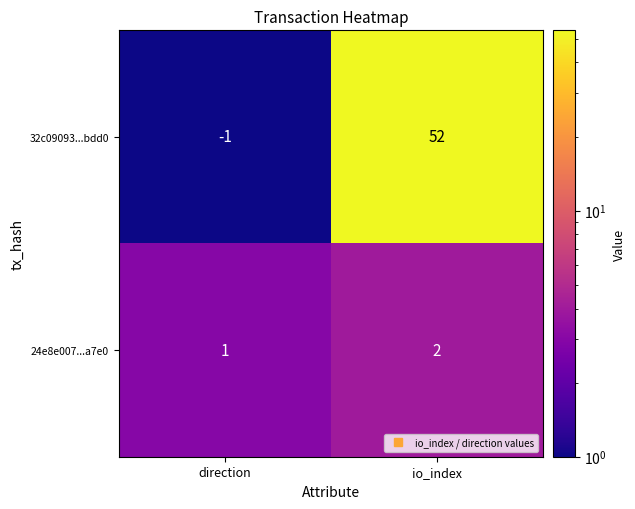

At how many categories does at least one series exceed 45?

1